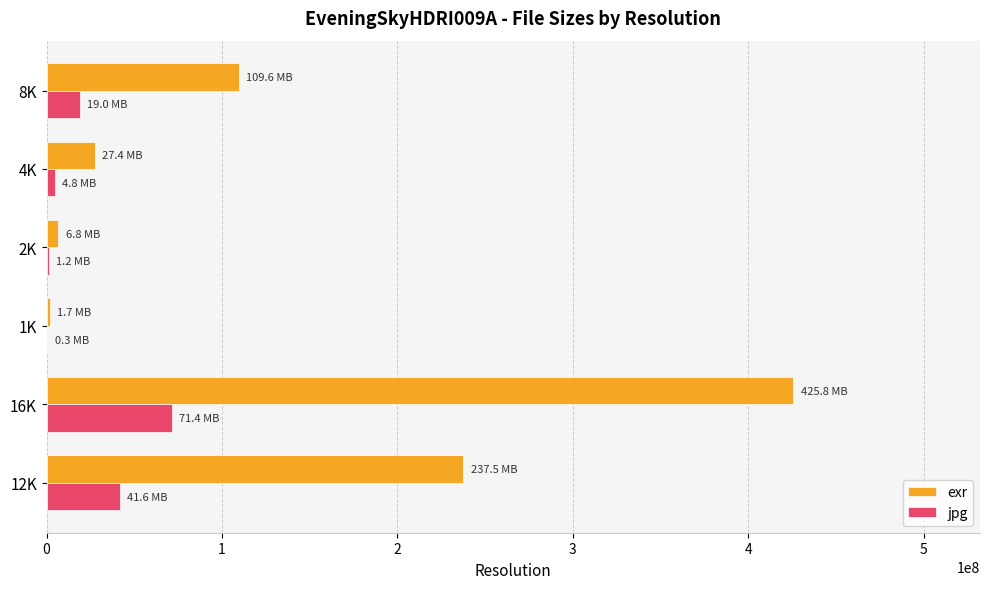

Which category has the highest value in the exr series?

16K